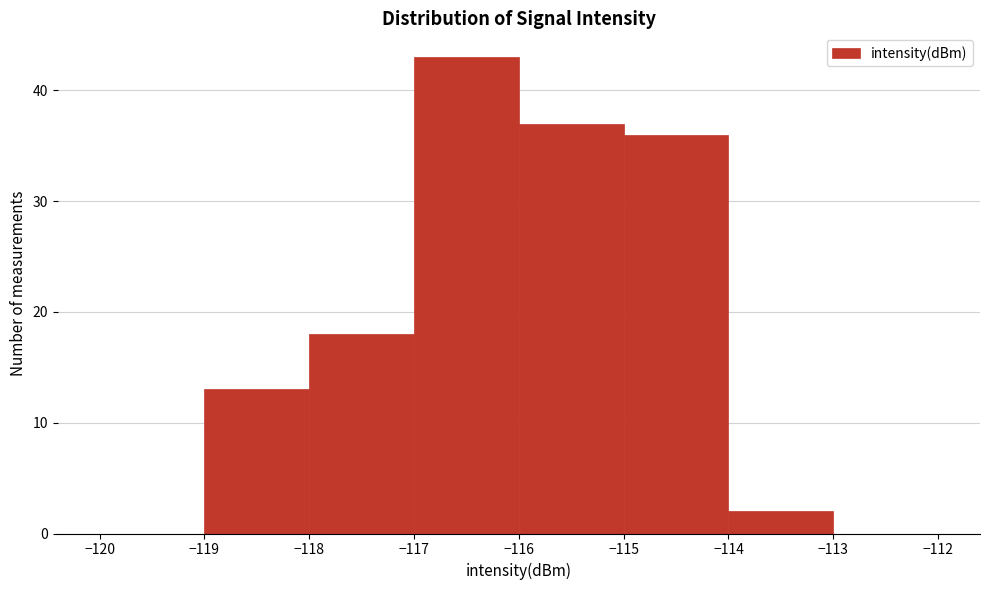

Reading left to right, transcribe this chart: for each bar, give the range it covers on the x-axis and its height. The values are not printed on the chart, so give them approximately, as read against the axis.

-120 to -119: 0
-119 to -118: 13
-118 to -117: 18
-117 to -116: 43
-116 to -115: 37
-115 to -114: 36
-114 to -113: 2
-113 to -112: 0